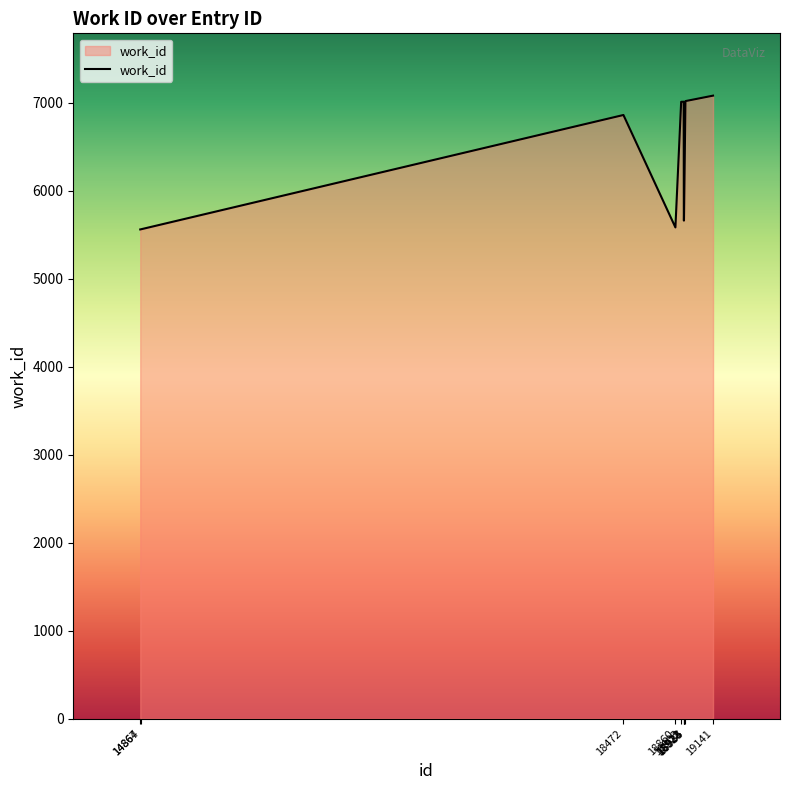

What is the difference between the second highest and second lowest values?

1458